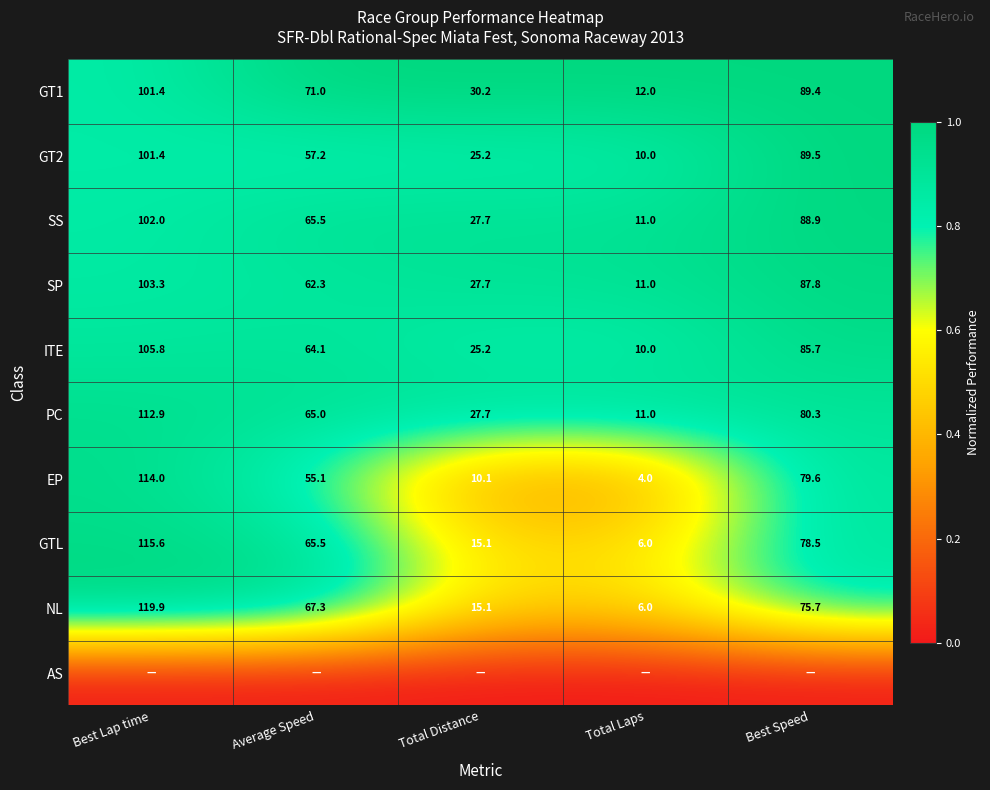

Is the value of GT2 at Total Laps greater than the value of SP at Total Laps?

No